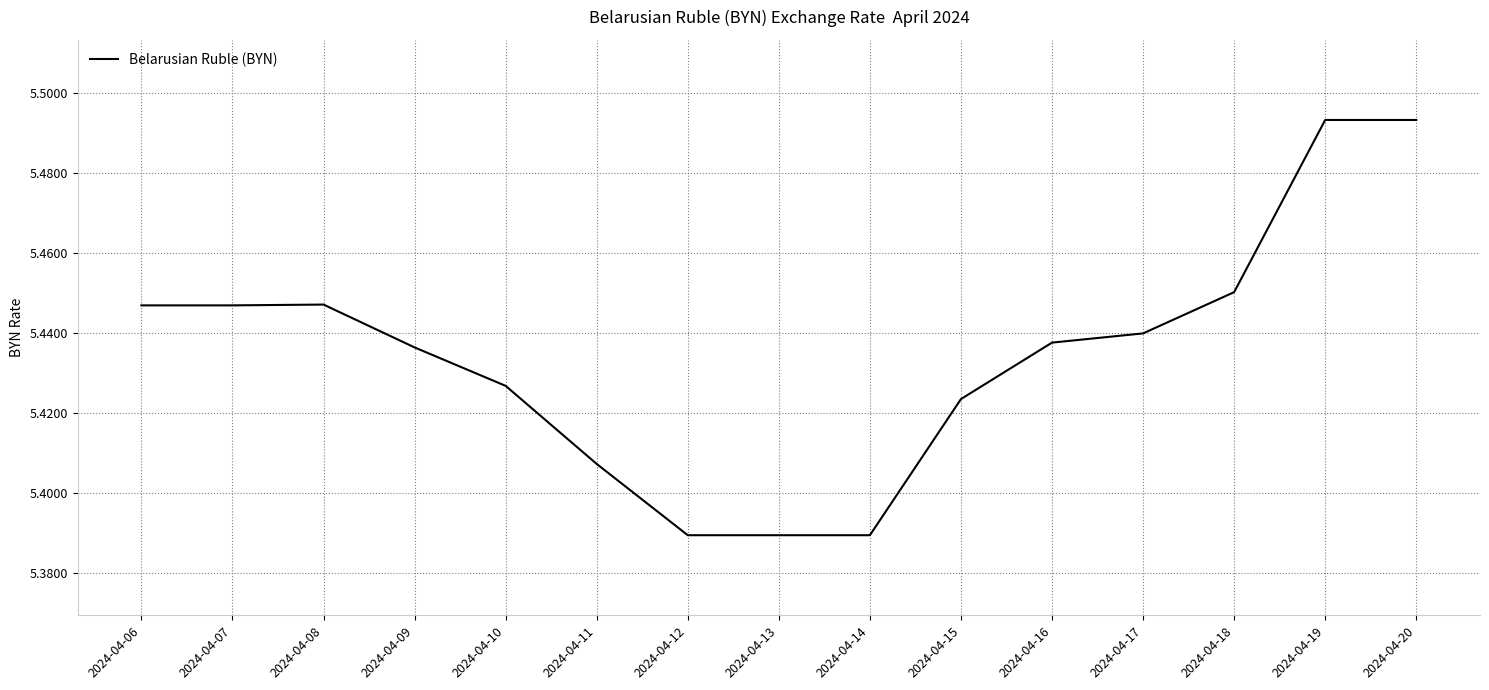

Between 2024-04-12 and 2024-04-20, which is larger?

2024-04-20